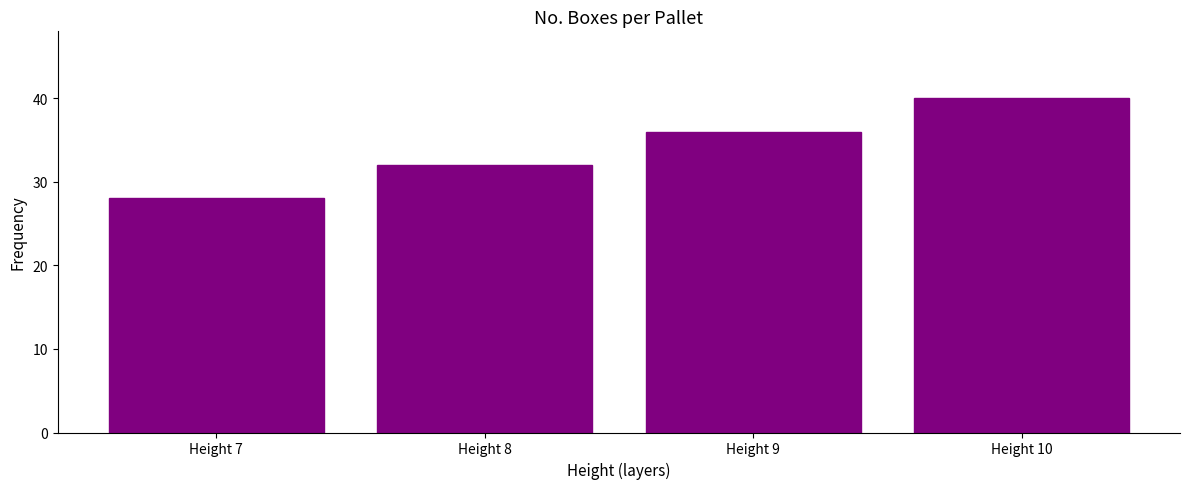

Reading right to left, what are all the values shown in this chart?

Height 10=40	Height 9=36	Height 8=32	Height 7=28